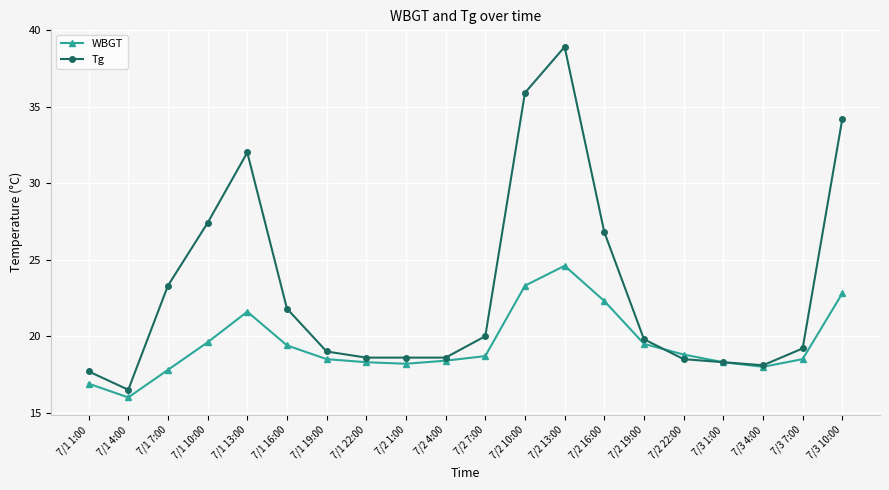

What is the difference between the maximum and minimum values in the WBGT series?

8.6